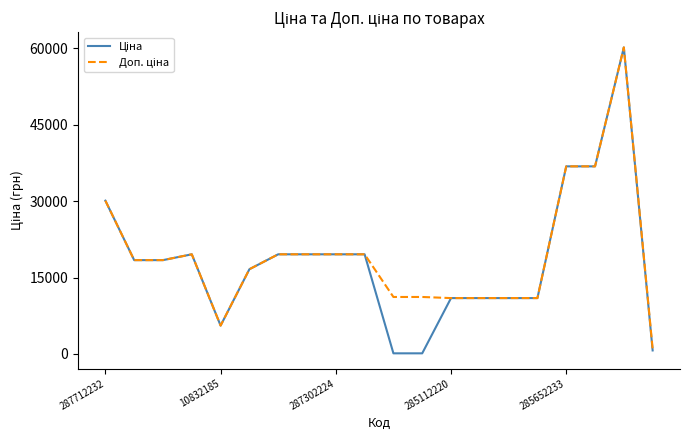

What is the greatest value displayed?

60205.6